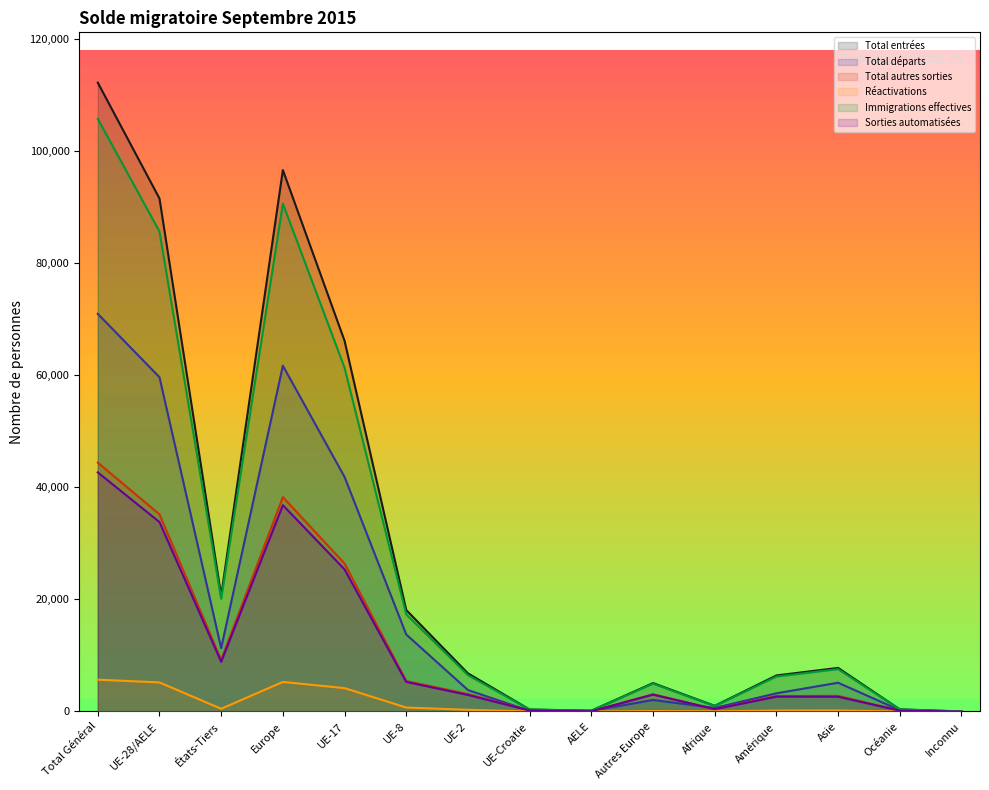

True or false: Sorties automatisées and Immigrations effectives cross at least once.

False